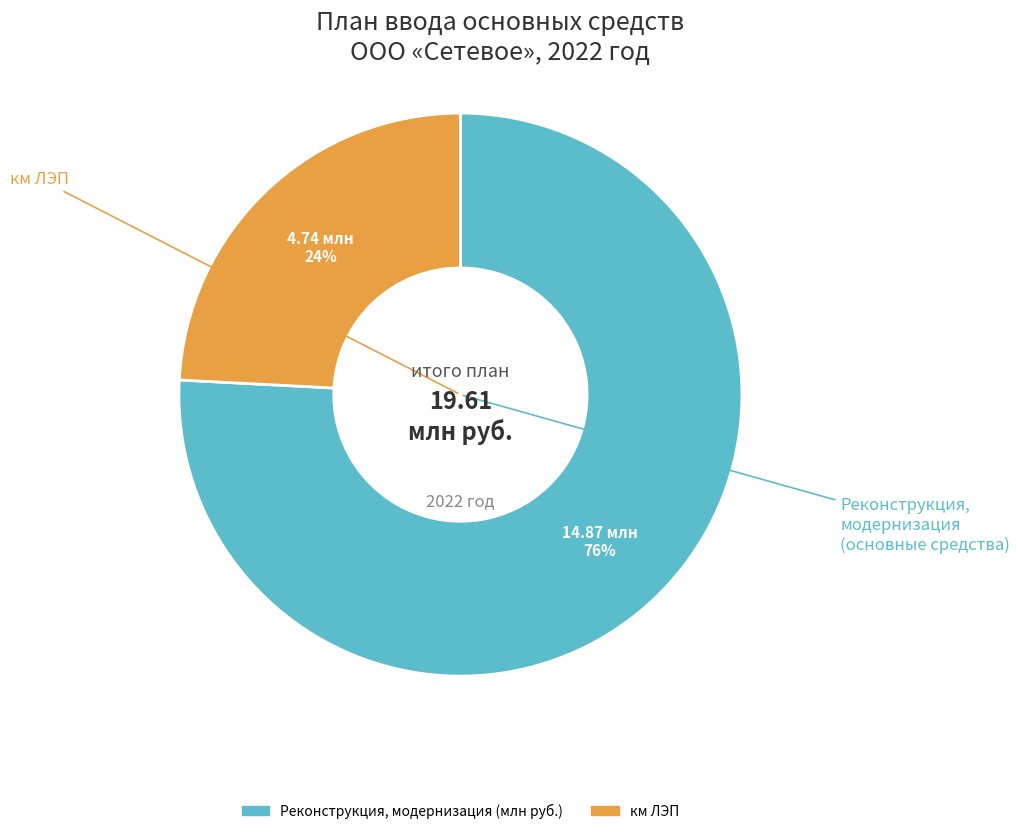

Is there a majority slice in this chart?

Yes